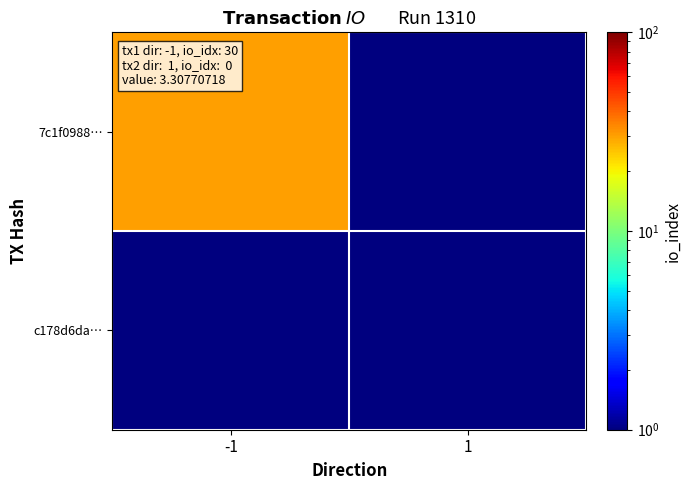

Rank the series by their average value, from lowest to highest.

c178d6da…, 7c1f0988…